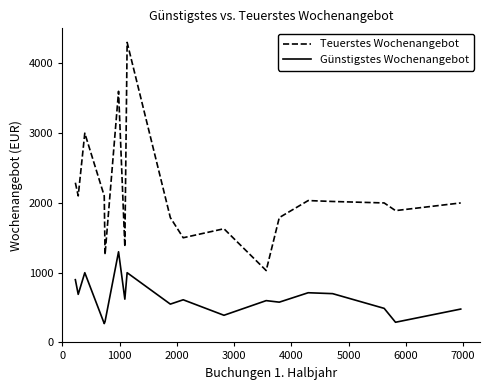

List the series in order of their peak value, lowest first.

Günstigstes Wochenangebot, Teuerstes Wochenangebot